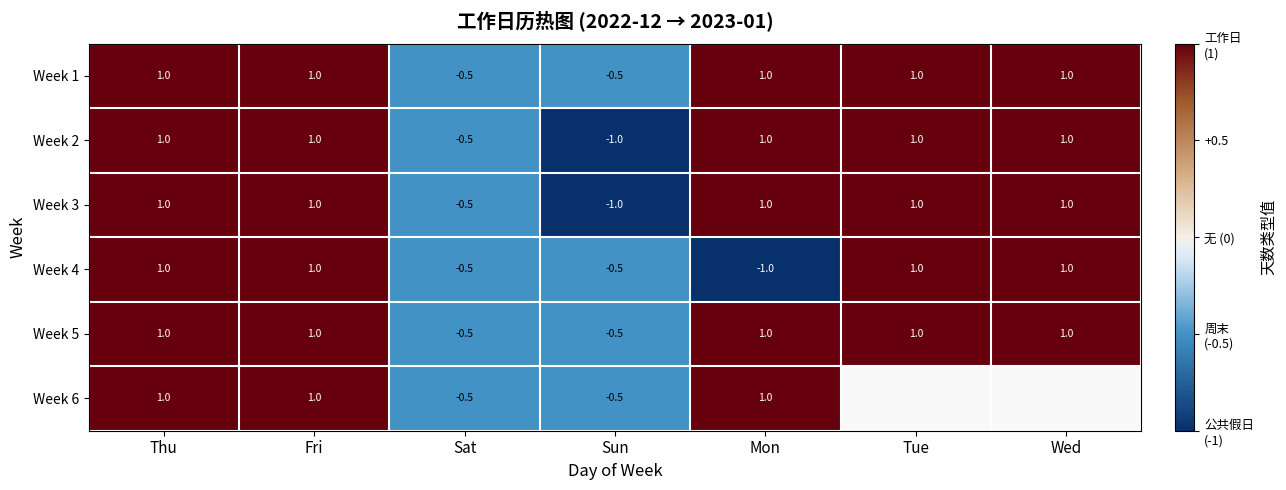

True or false: Week 6 has a value of -0.8 at Sun.

False